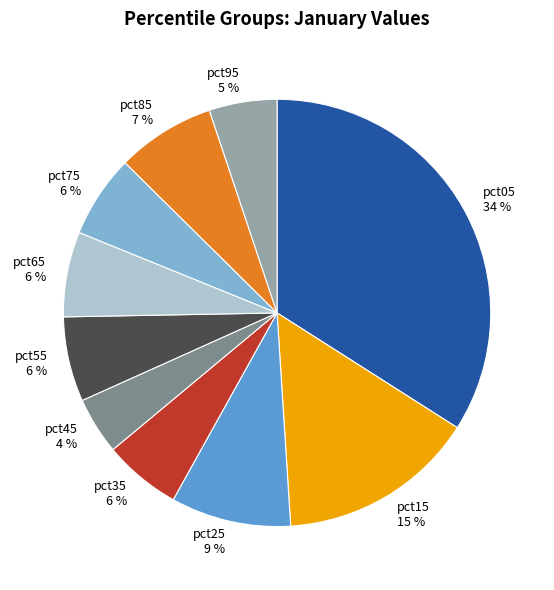

Which slice is the smallest?

pct45